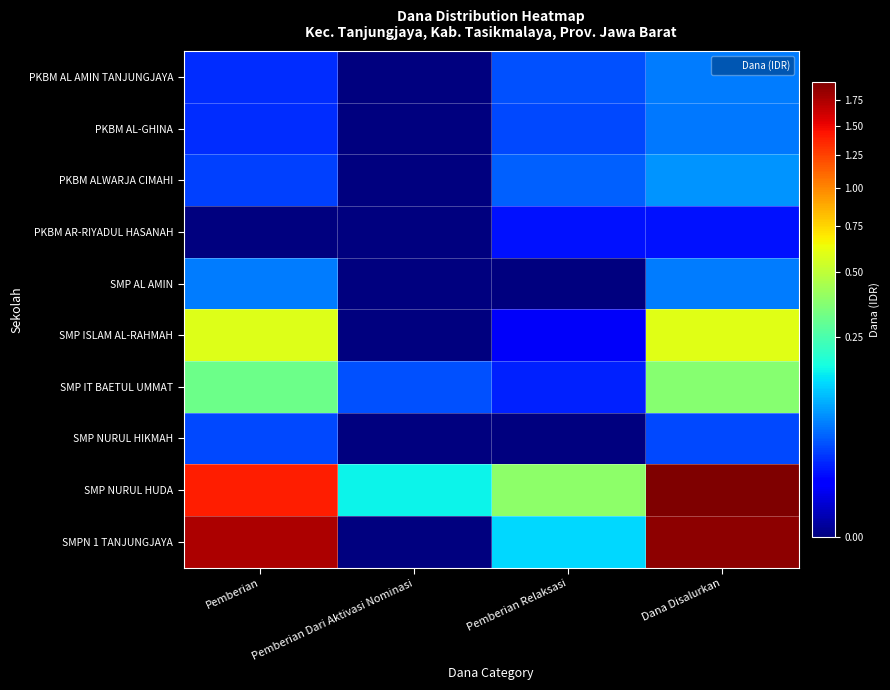

Reading right to left, what are all the values shown in this chart?

PKBM AL AMIN TANJUNGJAYA: Dana Disalurkan=6000000	Pemberian Relaksasi=3750000	Pemberian Dari Aktivasi Nominasi=0	Pemberian=2250000
PKBM AL-GHINA: Dana Disalurkan=5625000	Pemberian Relaksasi=3375000	Pemberian Dari Aktivasi Nominasi=0	Pemberian=2250000
PKBM ALWARJA CIMAHI: Dana Disalurkan=7500000	Pemberian Relaksasi=4500000	Pemberian Dari Aktivasi Nominasi=0	Pemberian=3000000
PKBM AR-RIYADUL HASANAH: Dana Disalurkan=1500000	Pemberian Relaksasi=1500000	Pemberian Dari Aktivasi Nominasi=0	Pemberian=0
SMP AL AMIN: Dana Disalurkan=6000000	Pemberian Relaksasi=0	Pemberian Dari Aktivasi Nominasi=0	Pemberian=6000000
SMP ISLAM AL-RAHMAH: Dana Disalurkan=59250000	Pemberian Relaksasi=750000	Pemberian Dari Aktivasi Nominasi=0	Pemberian=58500000
SMP IT BAETUL UMMAT: Dana Disalurkan=36750000	Pemberian Relaksasi=1875000	Pemberian Dari Aktivasi Nominasi=3750000	Pemberian=31125000
SMP NURUL HIKMAH: Dana Disalurkan=3375000	Pemberian Relaksasi=0	Pemberian Dari Aktivasi Nominasi=0	Pemberian=3375000
SMP NURUL HUDA: Dana Disalurkan=194250000	Pemberian Relaksasi=38250000	Pemberian Dari Aktivasi Nominasi=15750000	Pemberian=140250000
SMPN 1 TANJUNGJAYA: Dana Disalurkan=187875000	Pemberian Relaksasi=12750000	Pemberian Dari Aktivasi Nominasi=0	Pemberian=175125000